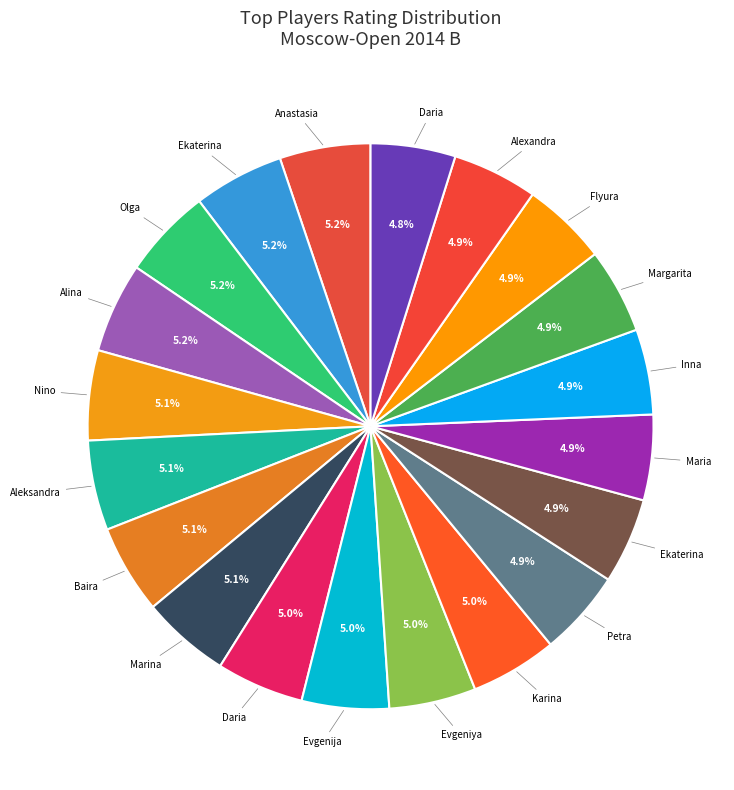

How many segments does this pie chart have?

20